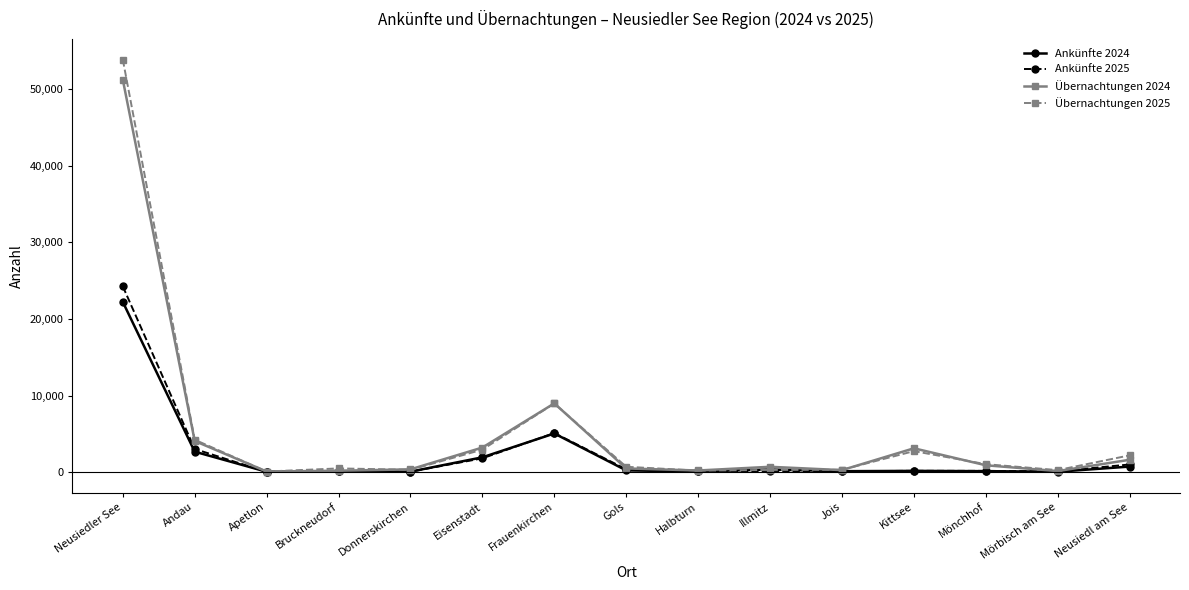

What is the difference between the Übernachtungen 2025 values at Gols and Donnerskirchen?

392